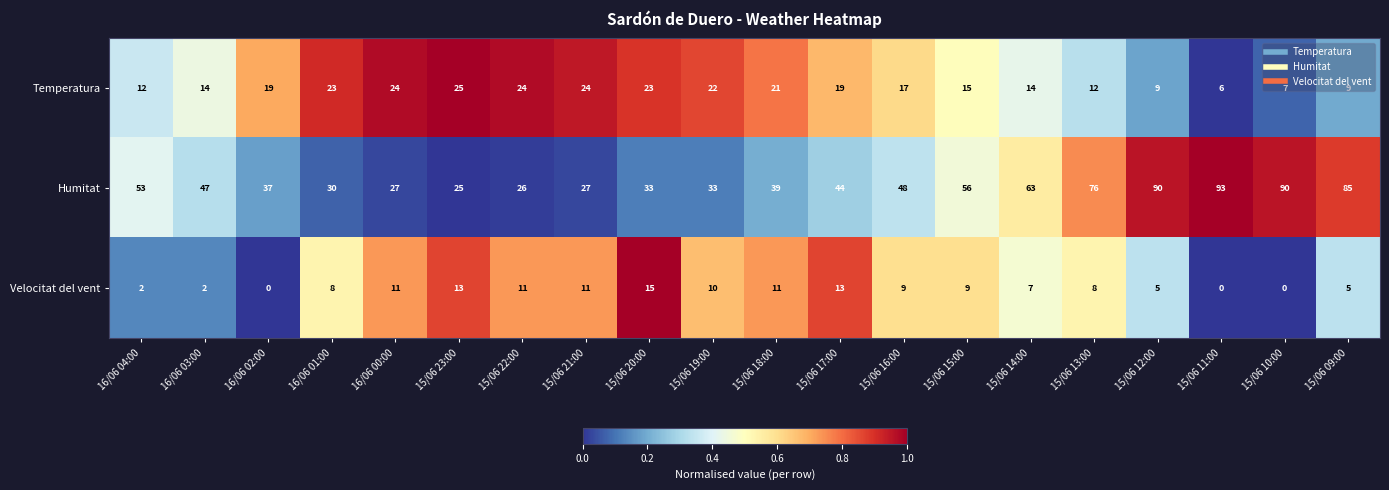

The Humitat series shows 44 at 15/06 17:00. True or false?

True